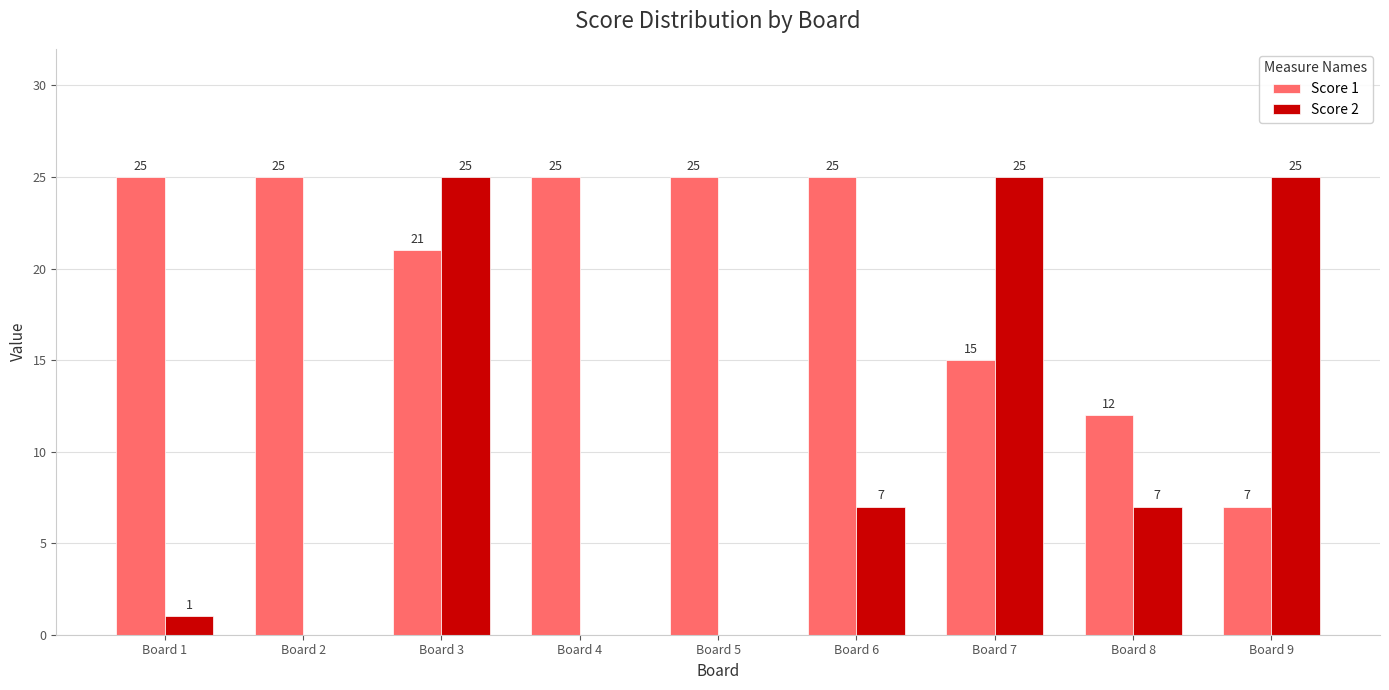

The Score 2 series shows 0 at Board 2. True or false?

True